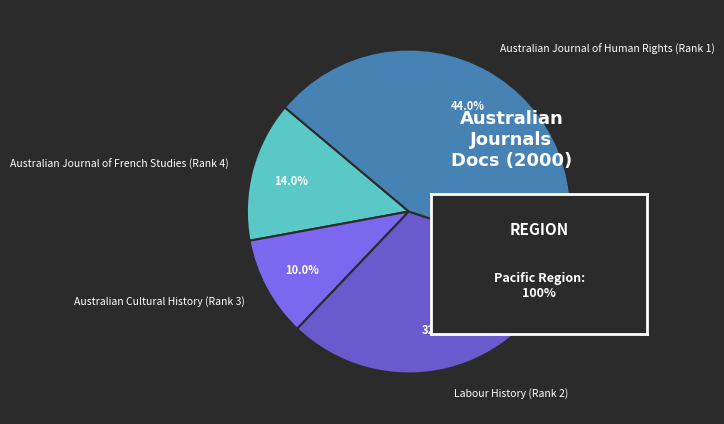

Is there a majority slice in this chart?

No